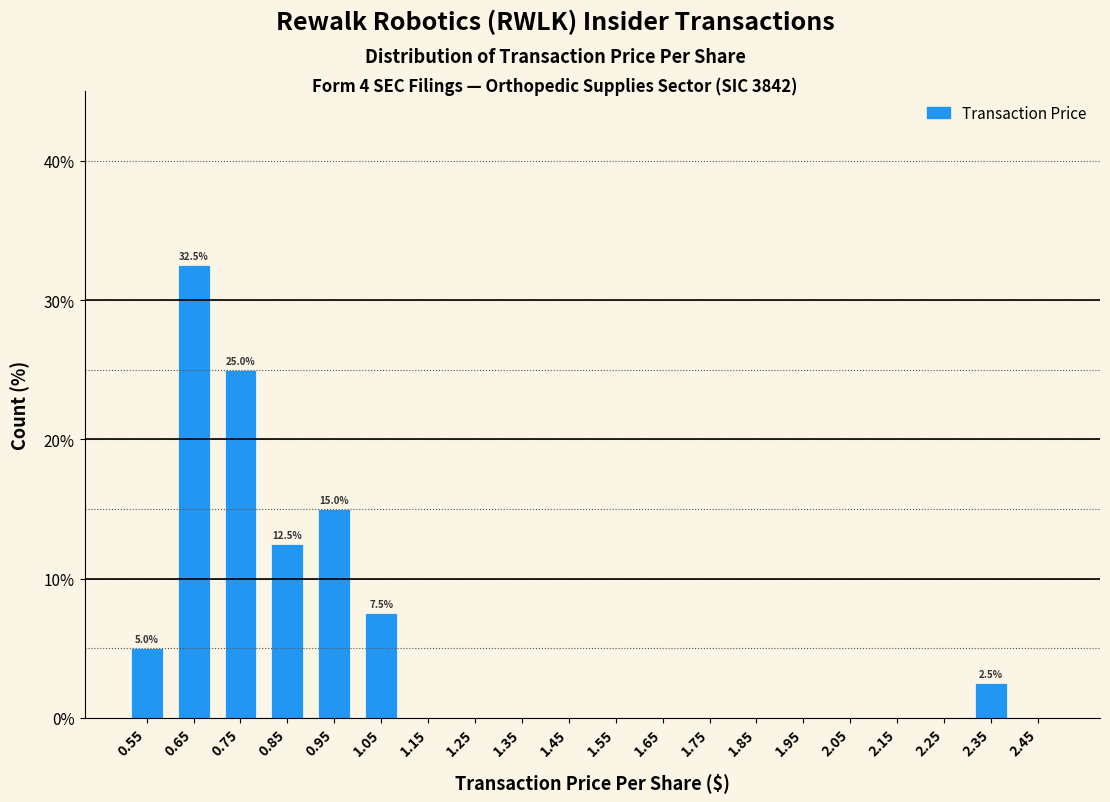

Which range on the x-axis has the tallest bar?

0.6 to 0.7